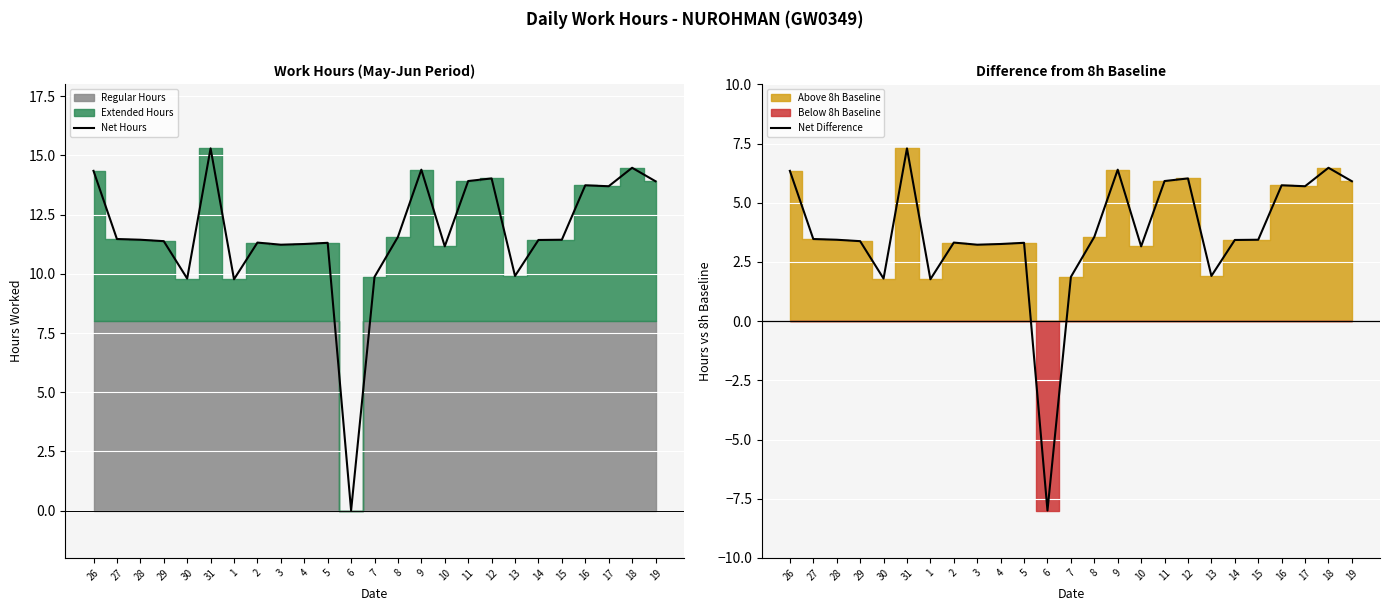

What position from the left is 6?

12